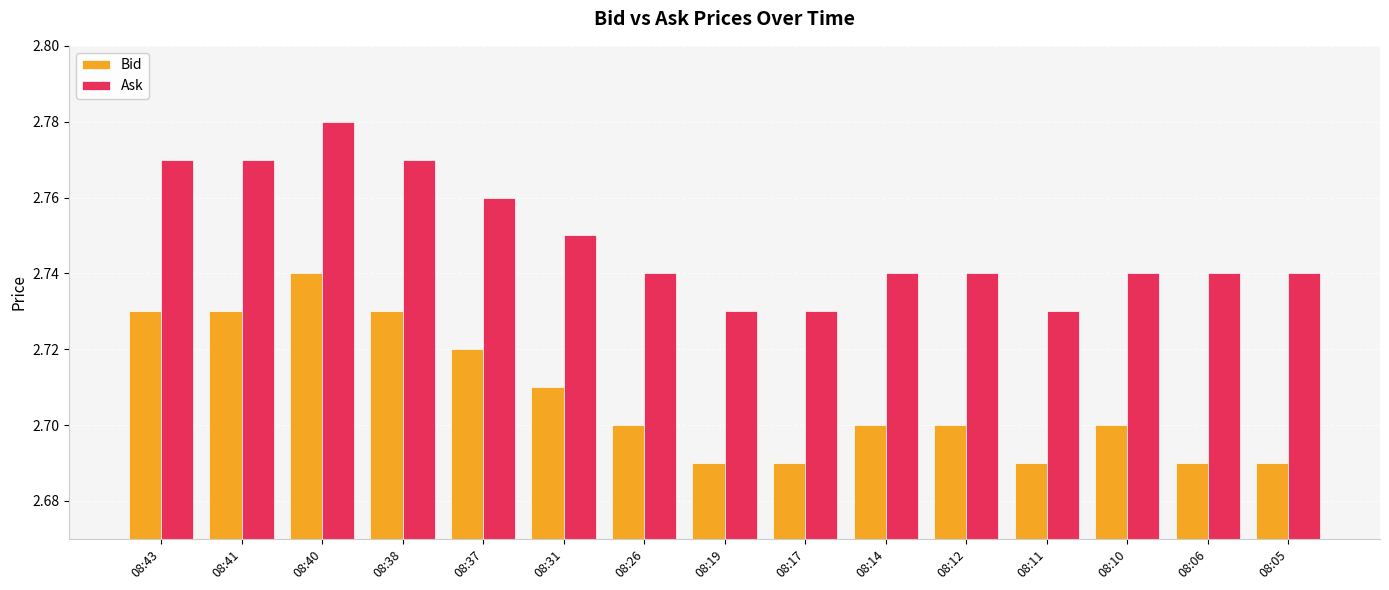

True or false: Bid has a value of 2.7 at 08:38.

True